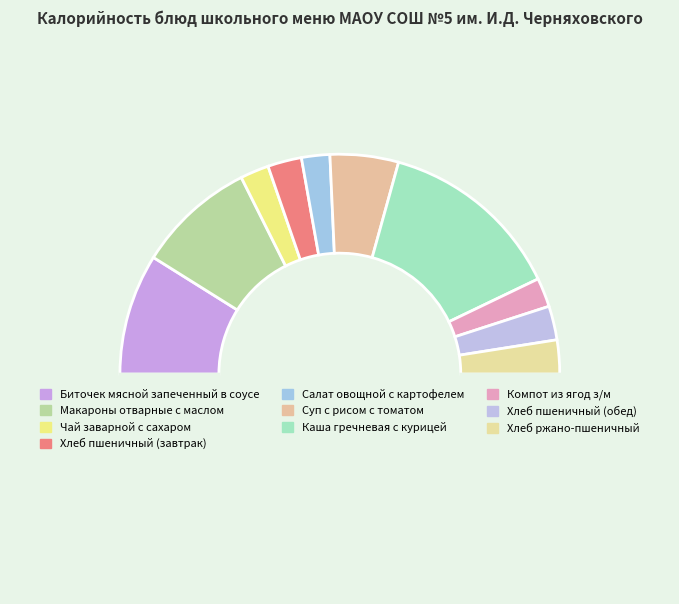

How many slices are in this pie chart?

11